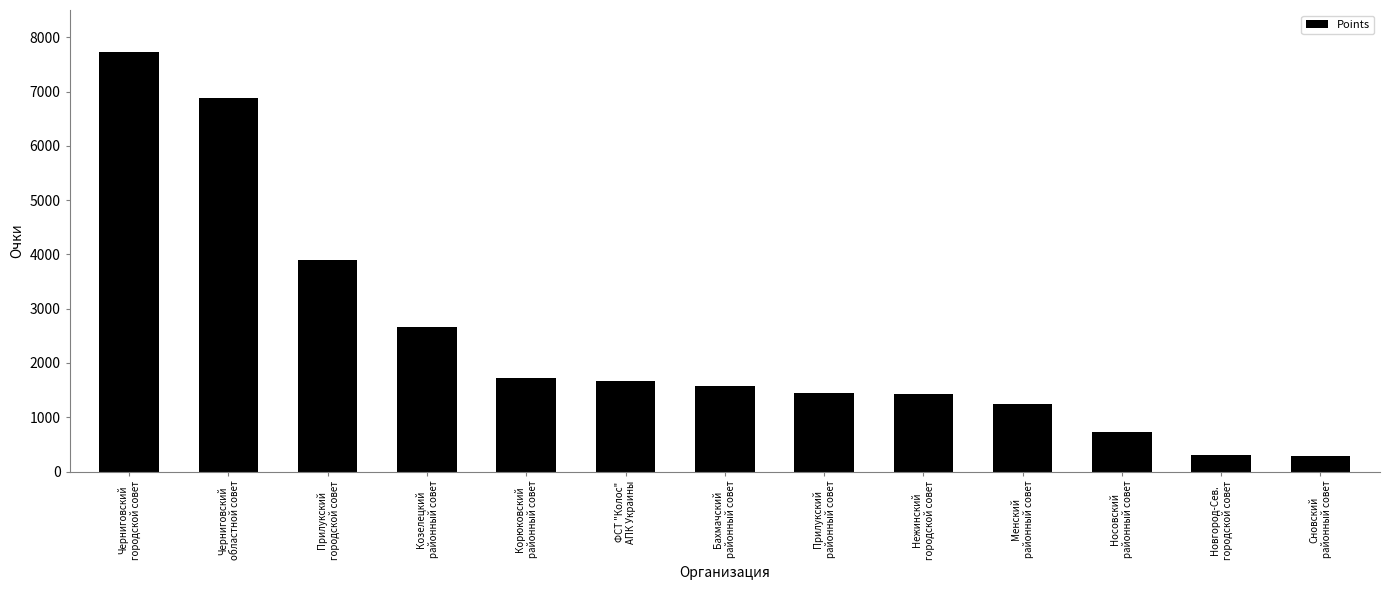

What is the difference between the maximum and minimum values?

7440